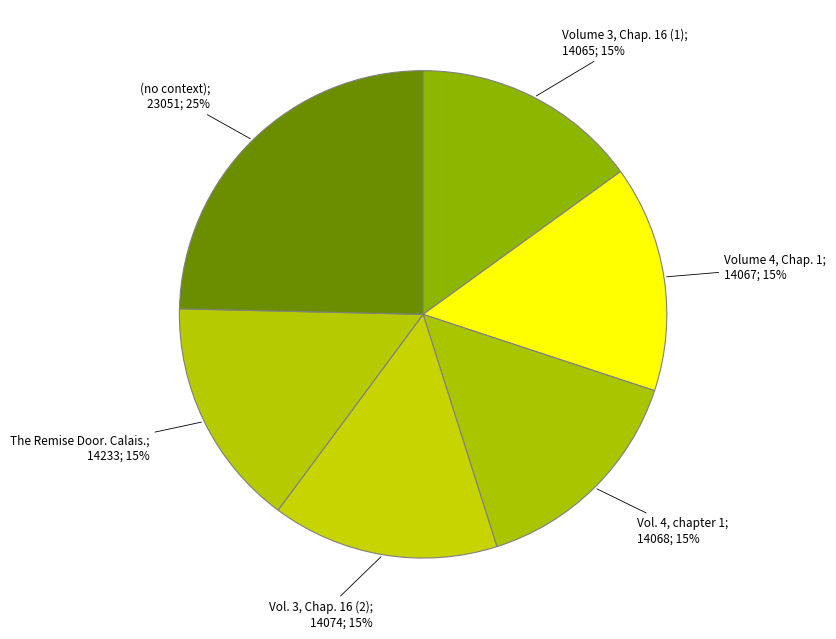

Count the number of slices in the pie.

6